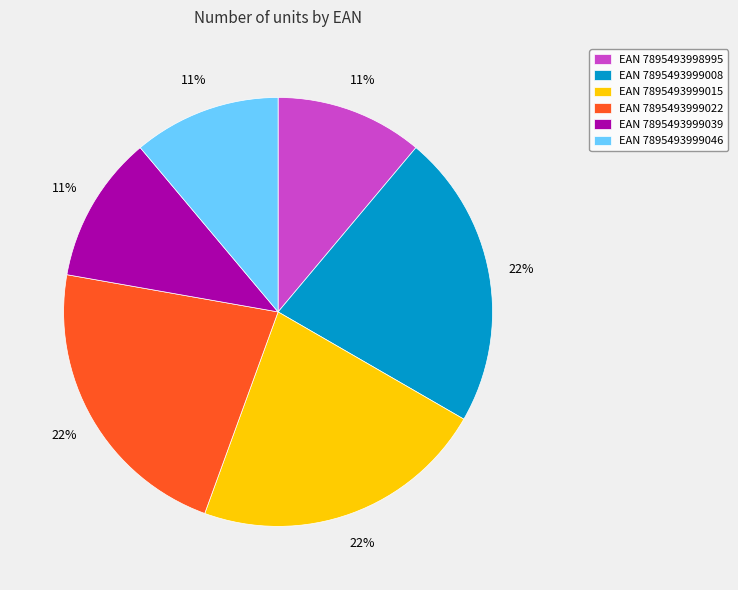

Approximately how many times larger is the value at EAN 7895493999039 compared to EAN 7895493998995?

1.0